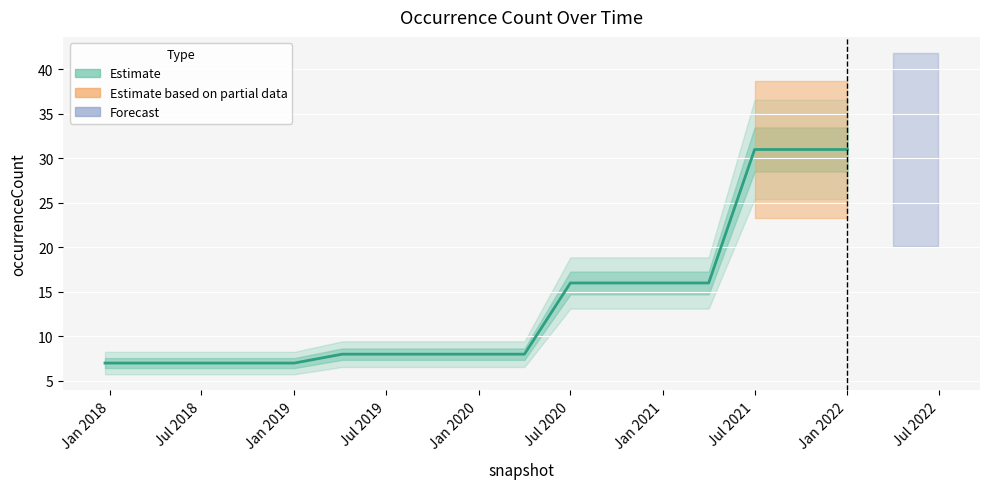

Which has a higher value, Jan 2021 or Jul 2021?

Jul 2021